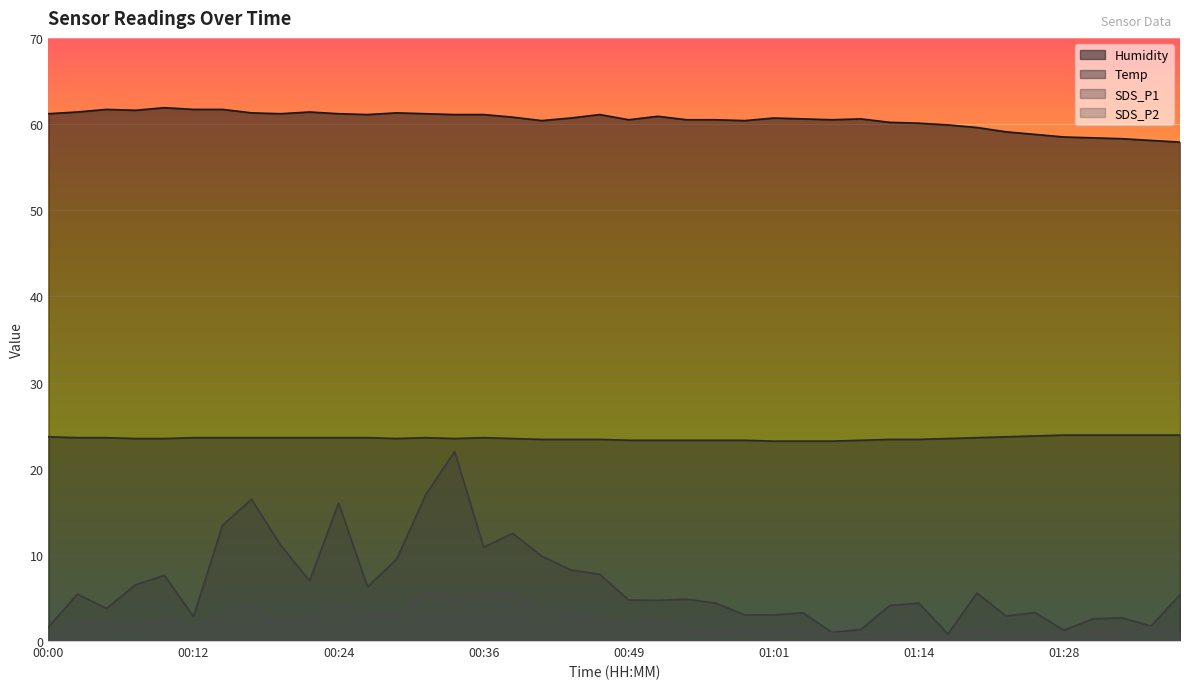

How many lines are shown in the chart?

4